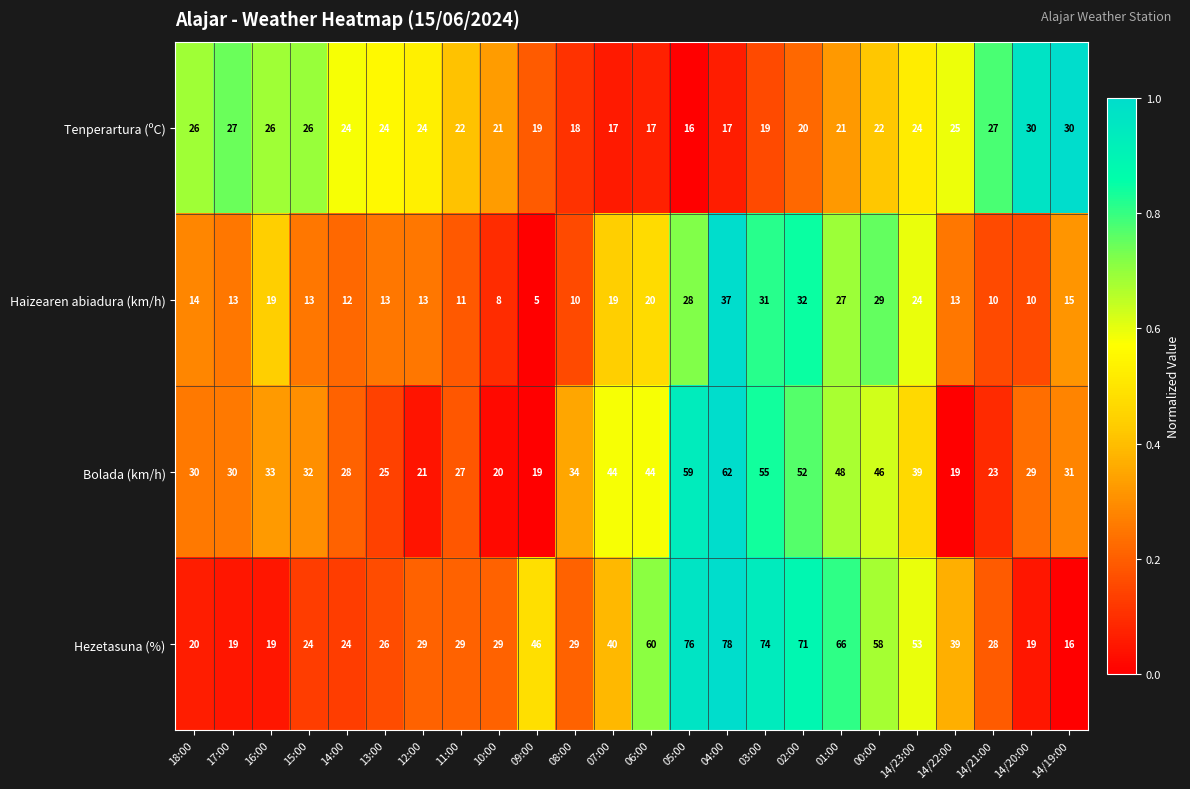

Count the number of data series in this chart.

4